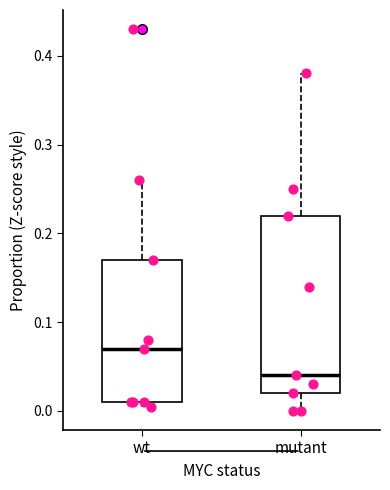

Reading left to right, transcribe this box plot: for each box, give where its median line is, the range the box spans, and where its two whiskers end, as read against the y-axis. The values are not printed on the chart, so give them approximately, as read against the axis.

wt: median 0.07, box 0.01 to 0.17, whiskers 0.00 to 0.26
mutant: median 0.04, box 0.02 to 0.22, whiskers 0.00 to 0.38